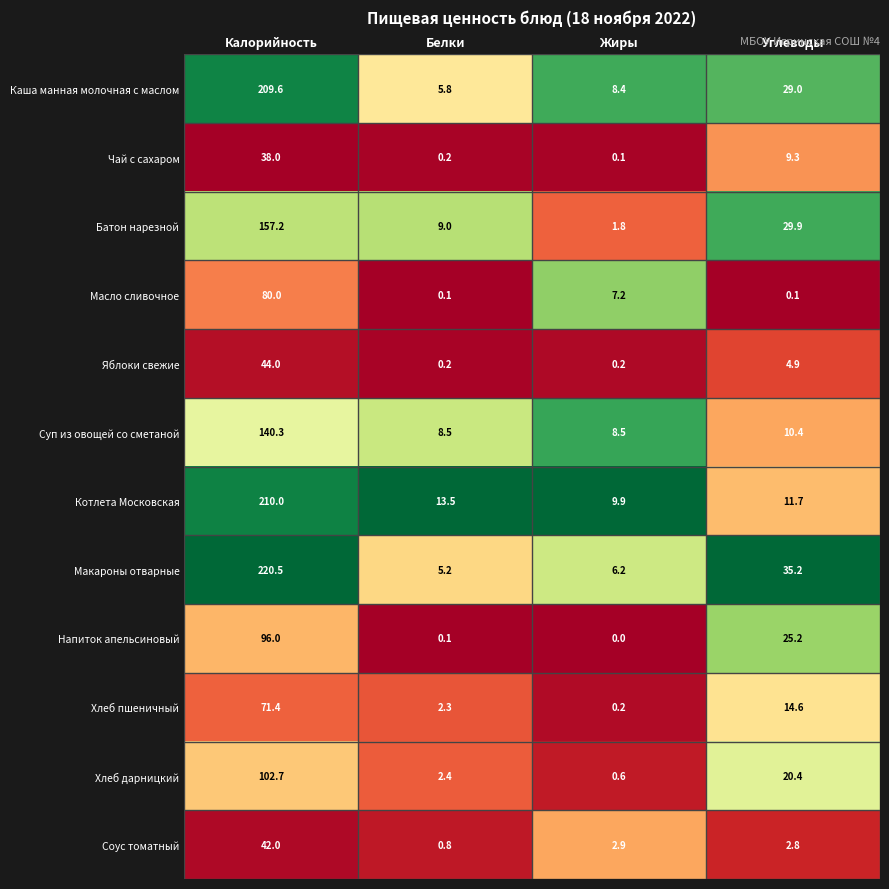

Which series has the largest range (max minus min)?

Макароны отварные